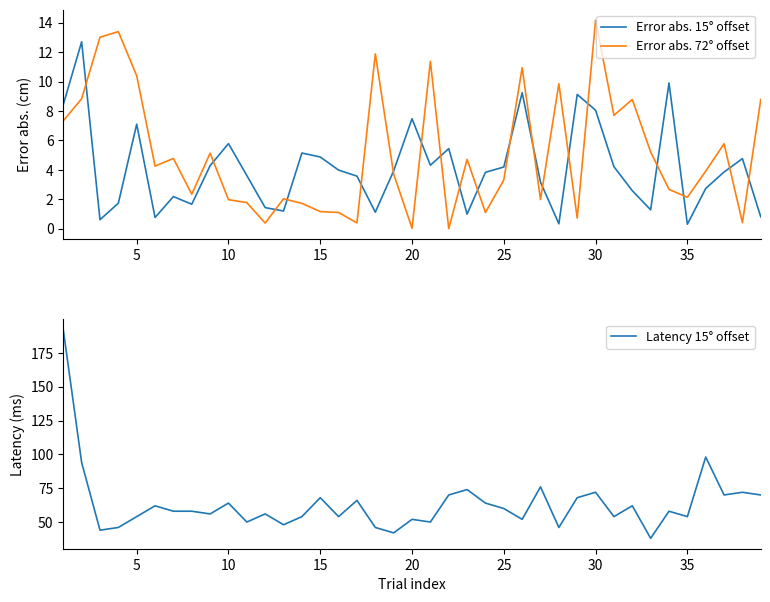

The value of Error abs. 15° offset at 15 is 4.9. True or false?

True